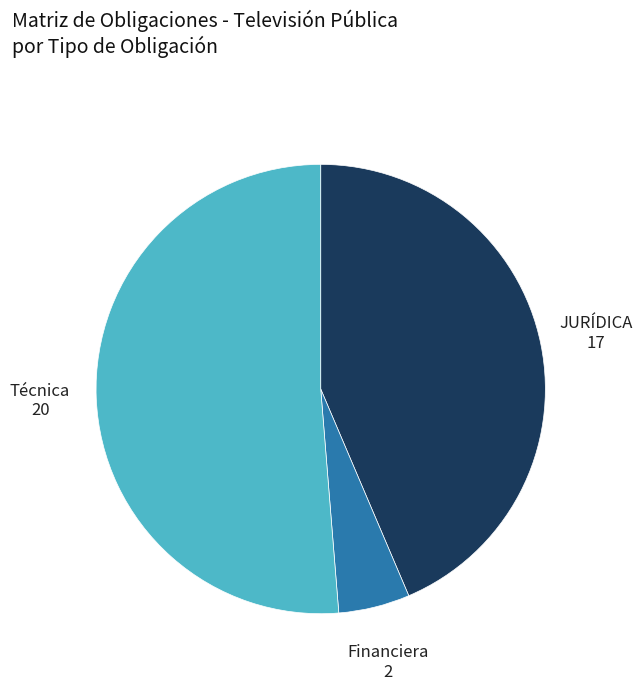

Does any single category account for the majority?

Yes